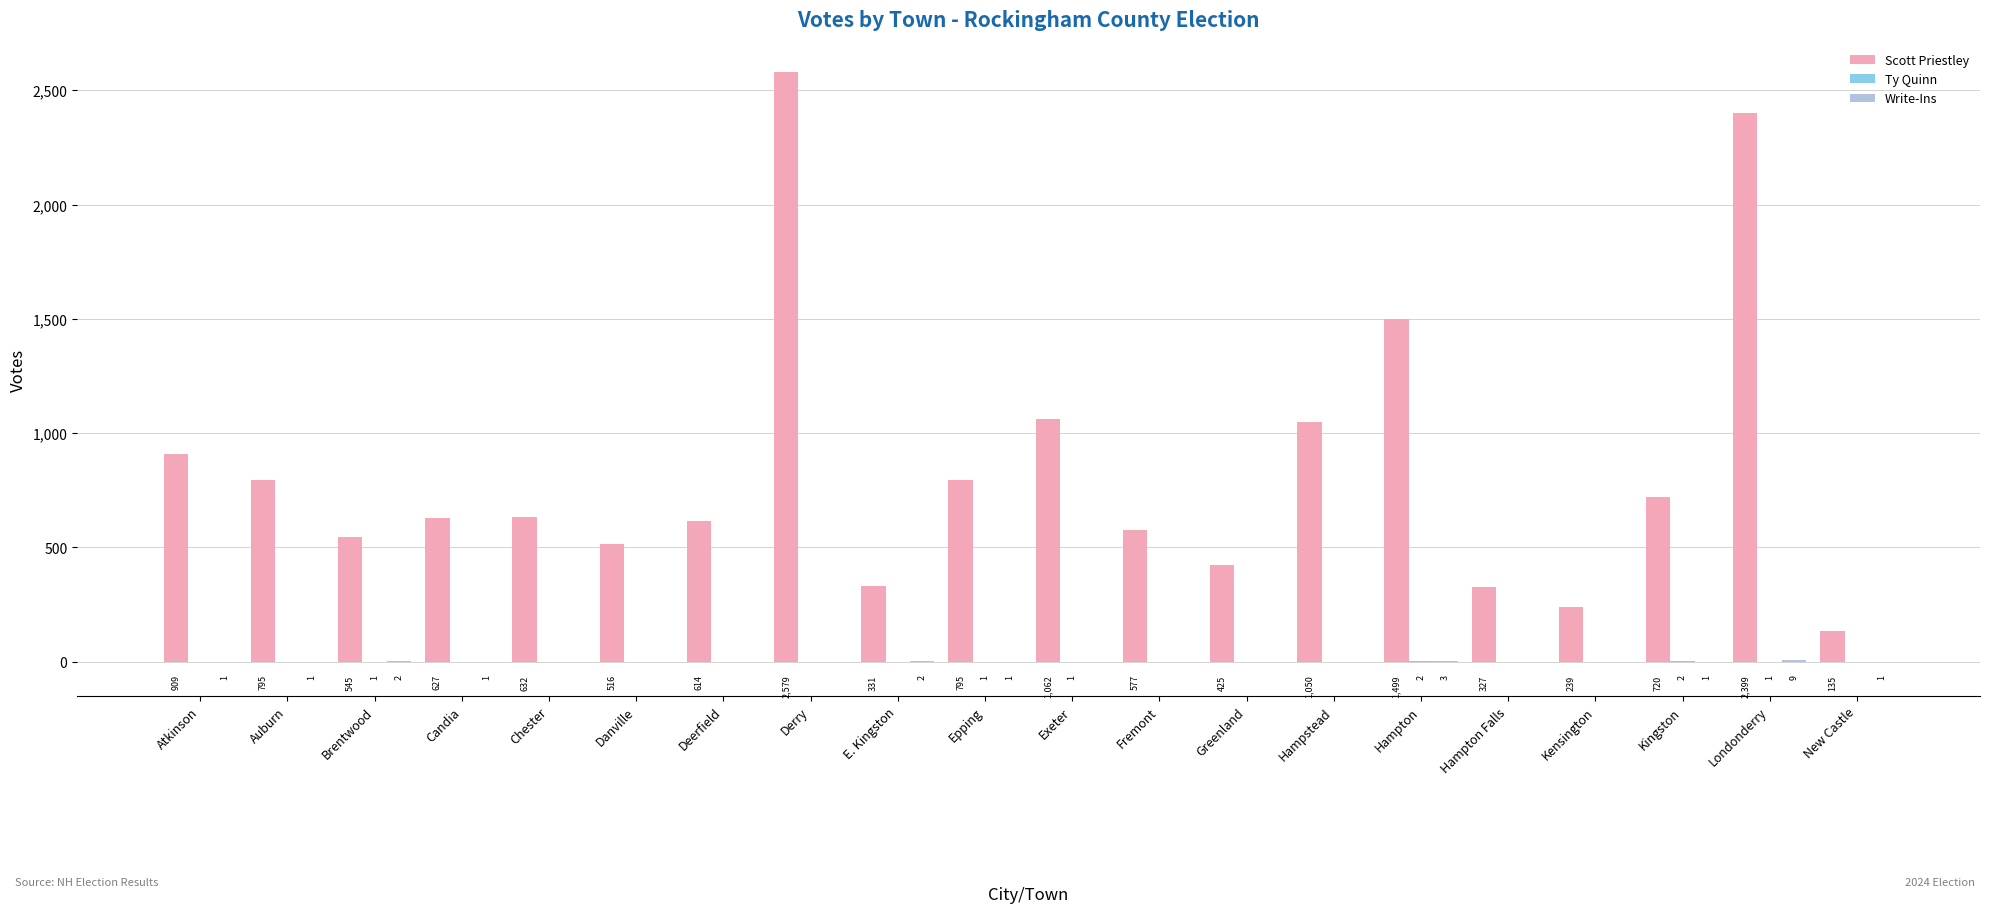

What is the total value across all series at Candia?

628